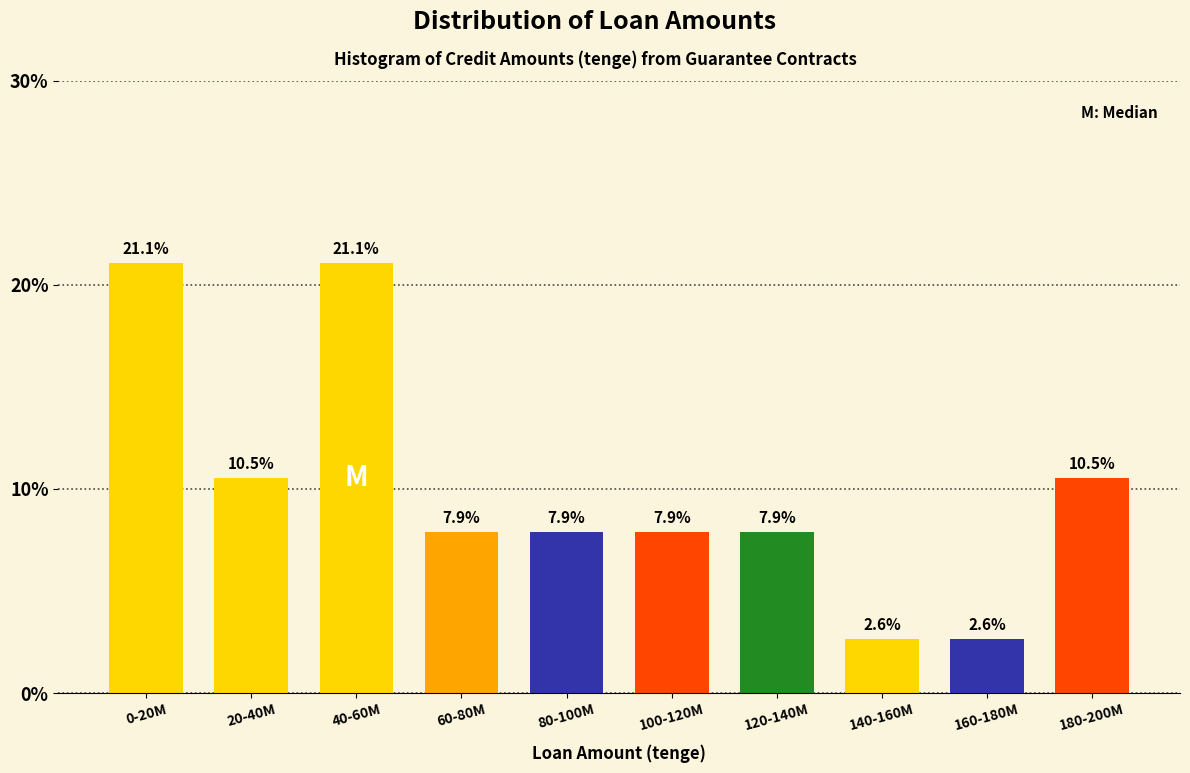

Reading left to right, what are all the values shown in this chart?

21.1	10.5	21.1	7.9	7.9	7.9	7.9	2.6	2.6	10.5